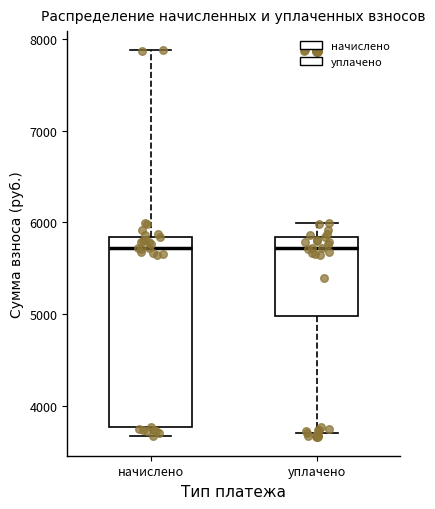

Reading left to right, transcribe this box plot: for each box, give where its median line is, the range the box spans, and where its two whiskers end, as read against the y-axis. The values are not printed on the chart, so give them approximately, as read against the axis.

начислено: median 5700, box 3800 to 5800, whiskers 3700 to 7900
уплачено: median 5700, box 5000 to 5800, whiskers 3700 to 6000